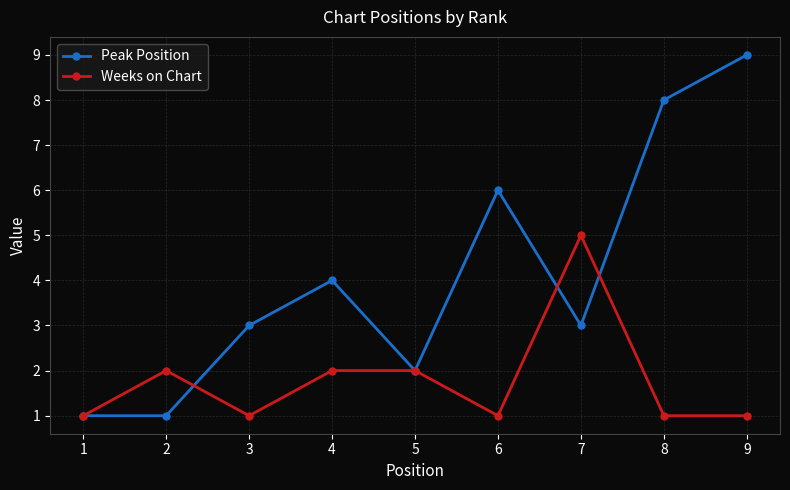

Which series has the widest spread of values?

Peak Position